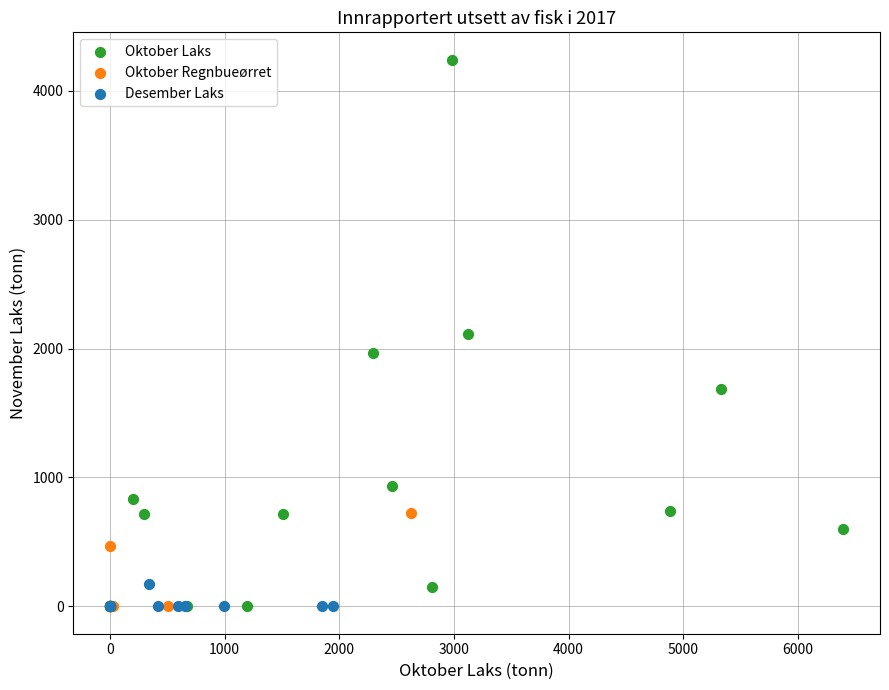

Which series contains the highest Y value?

Oktober Laks